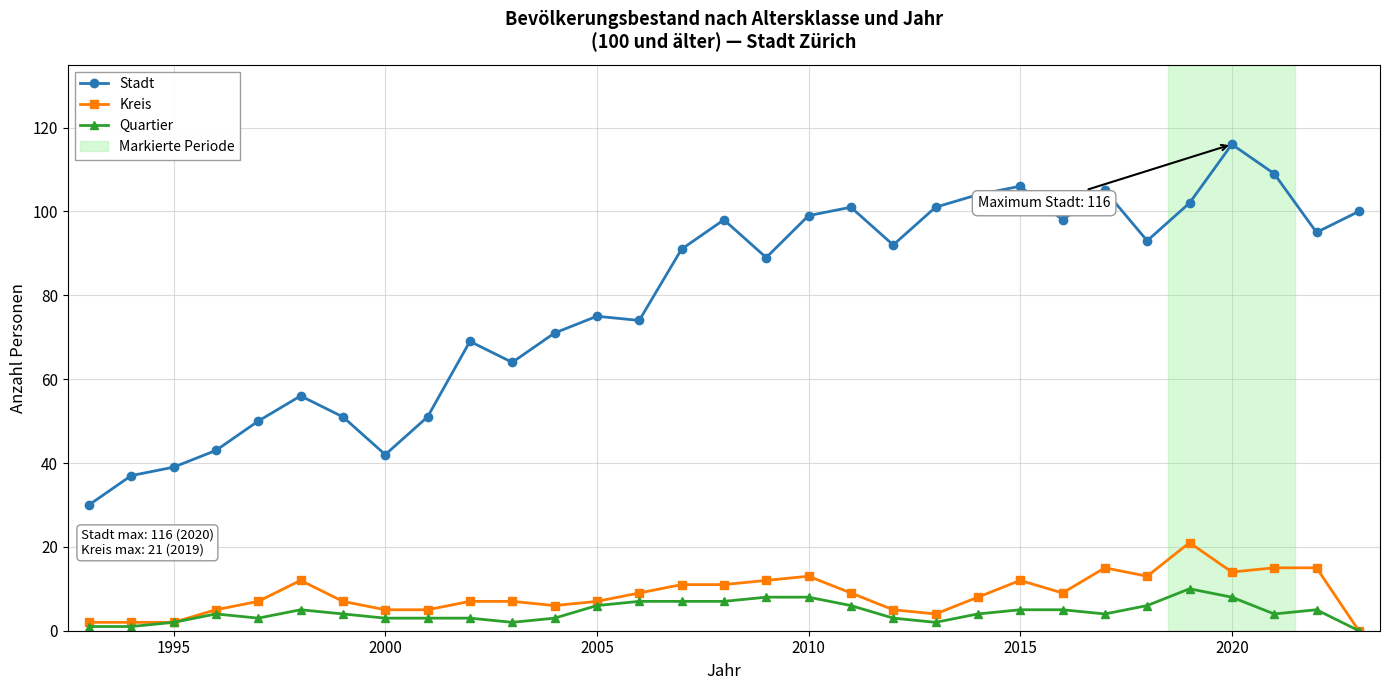

Rank the series by their maximum value, from lowest to highest.

Quartier, Kreis, Stadt